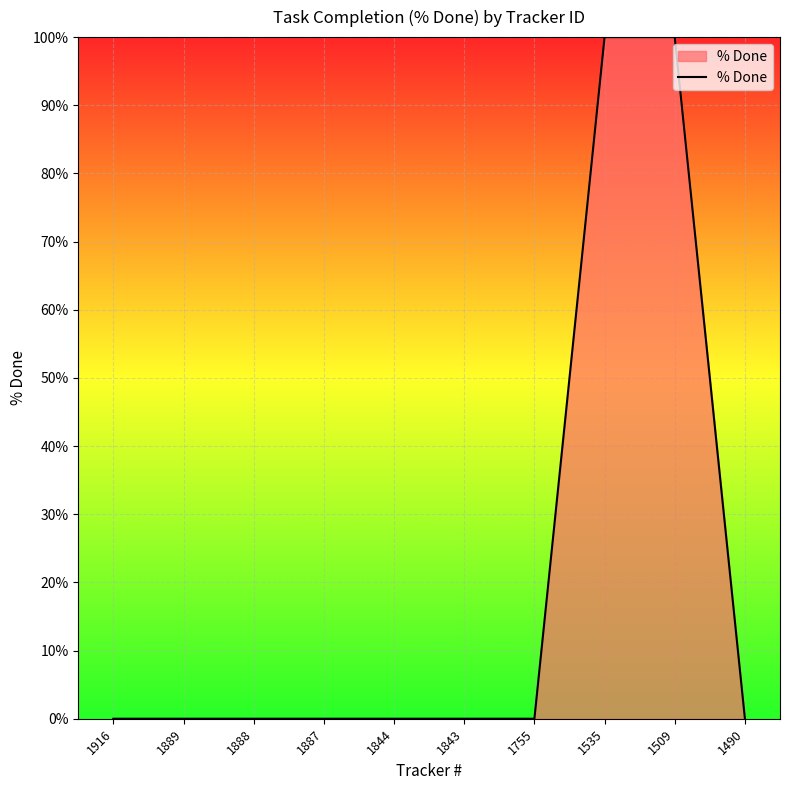

How many categories are shown in the chart?

10